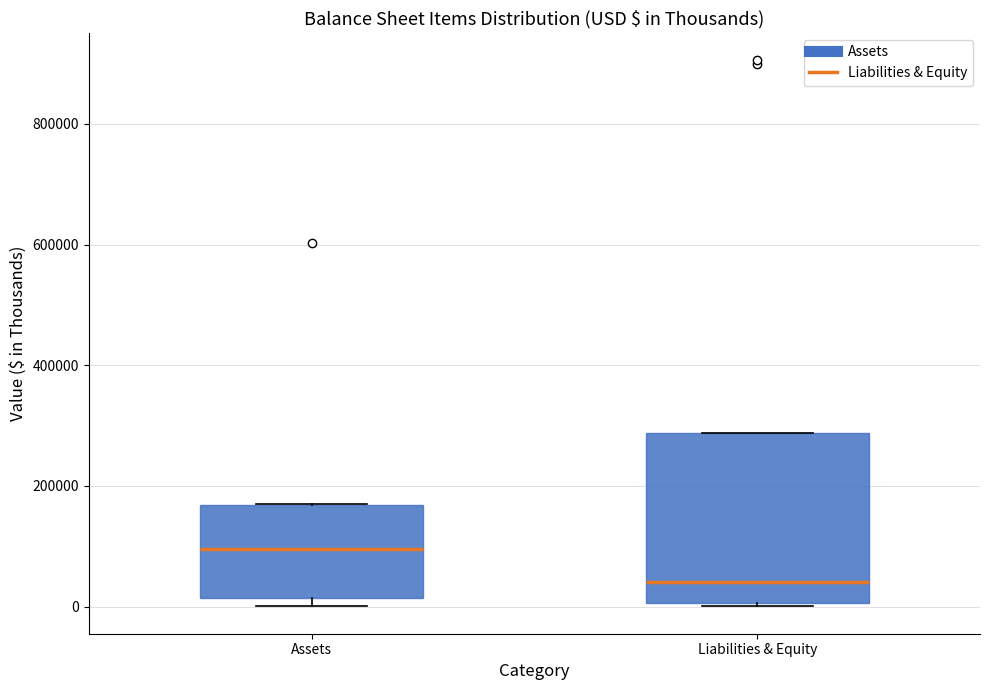

Comparing the boxes themselves (not the whiskers), which one is the tallest?

Liabilities & Equity